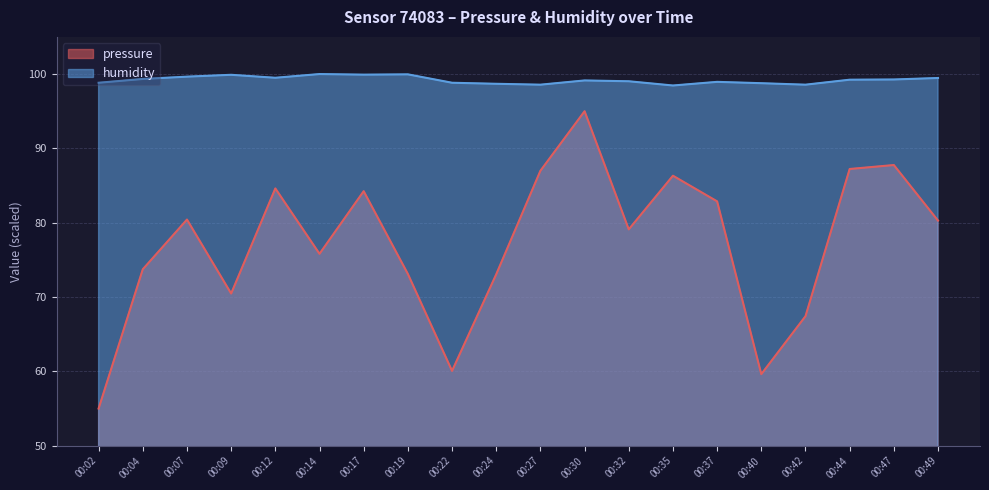

Which series has the largest range (max minus min)?

pressure